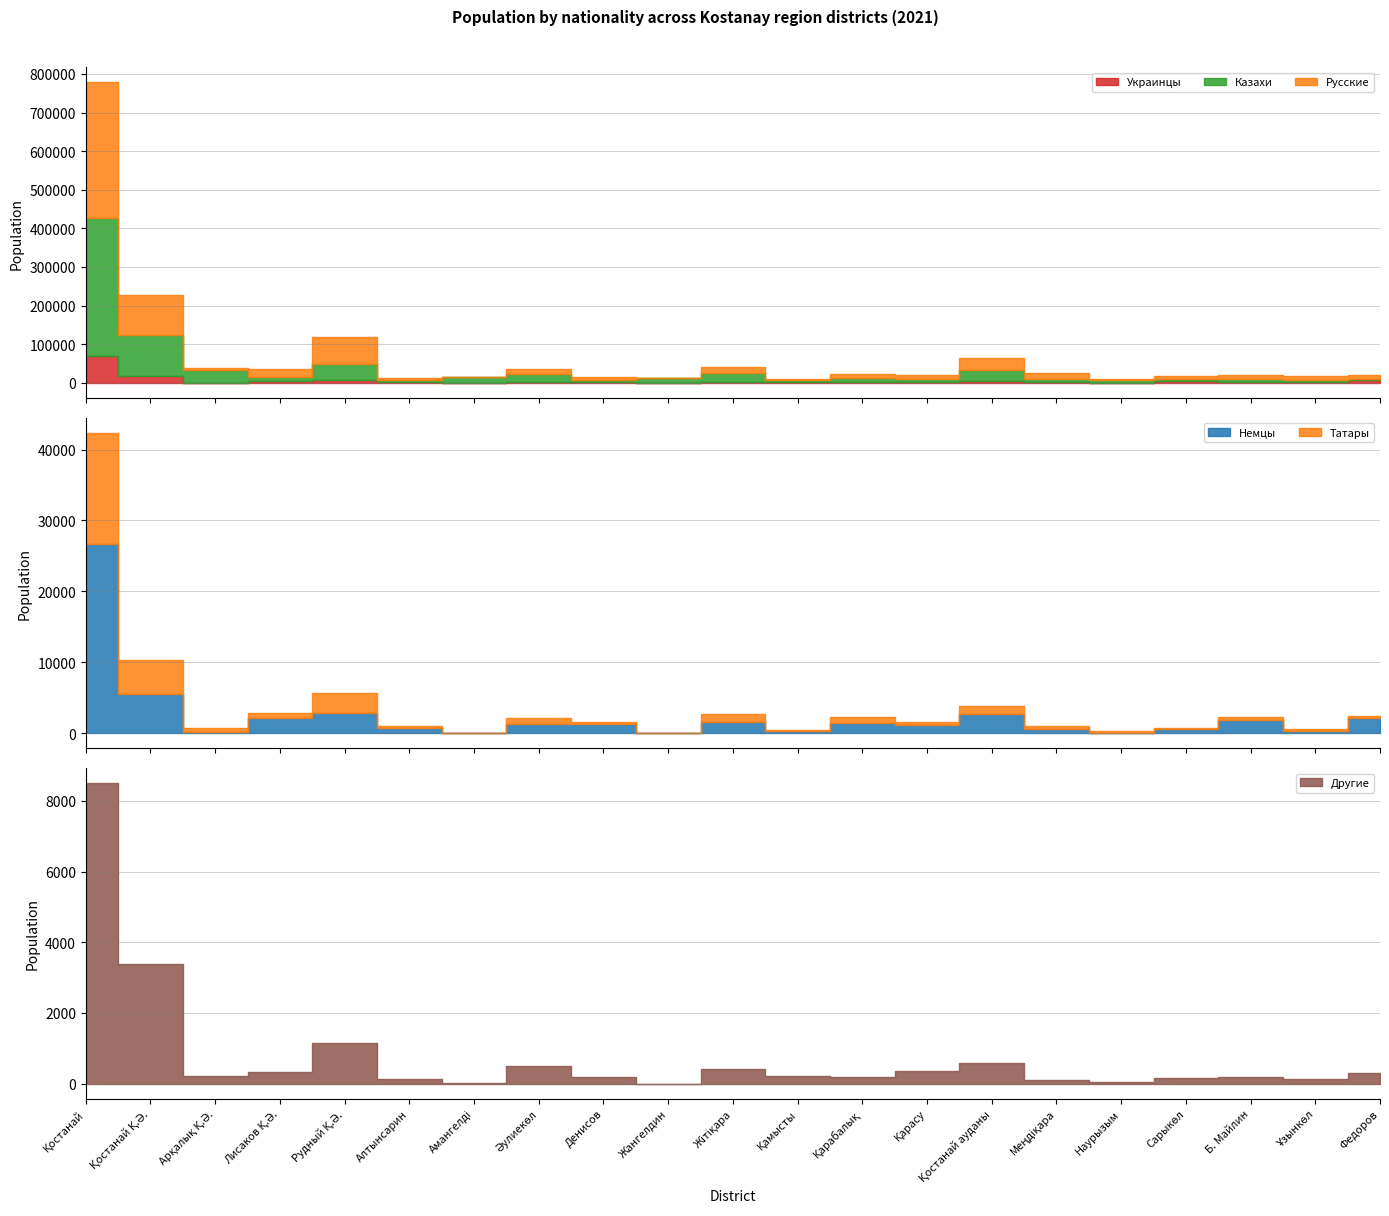

Which series has the largest total across all categories?

Казахи